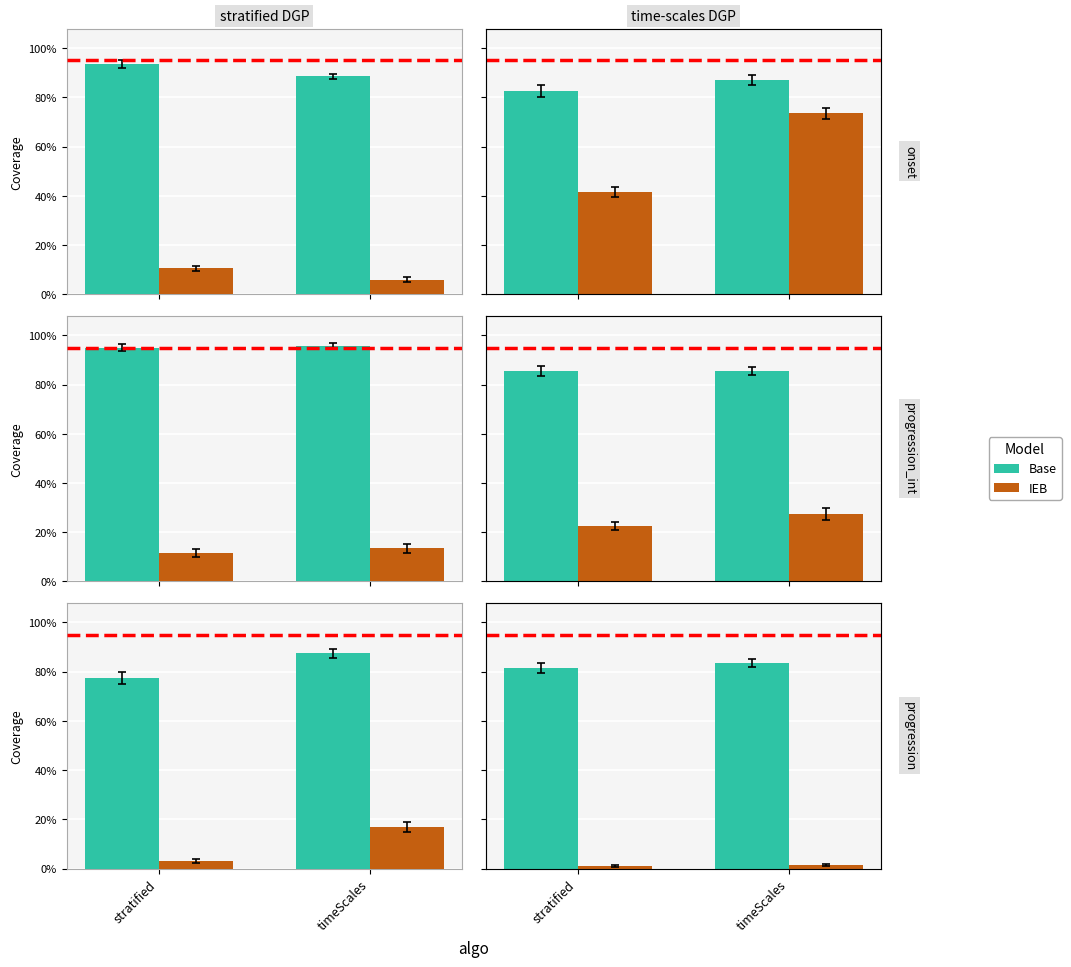

Is it true that IEB equals 0.4 at stratified?

False